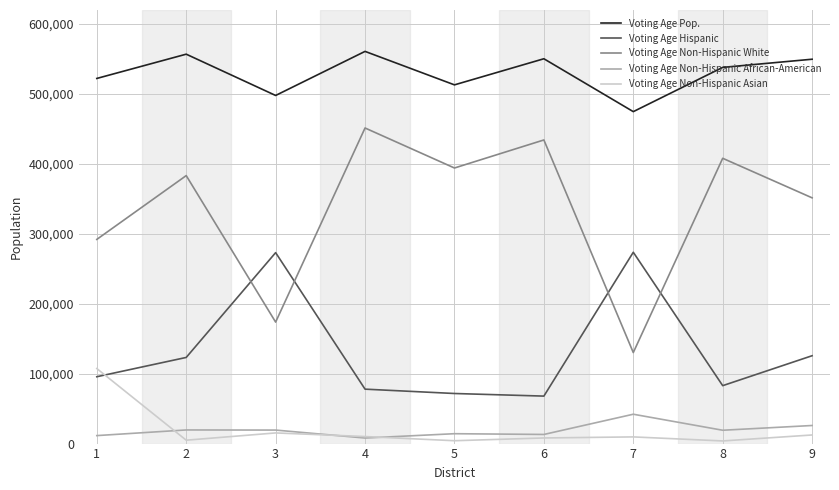

Is the value of Voting Age Hispanic at 7 greater than the value of Voting Age Non-Hispanic African-American at 5?

Yes